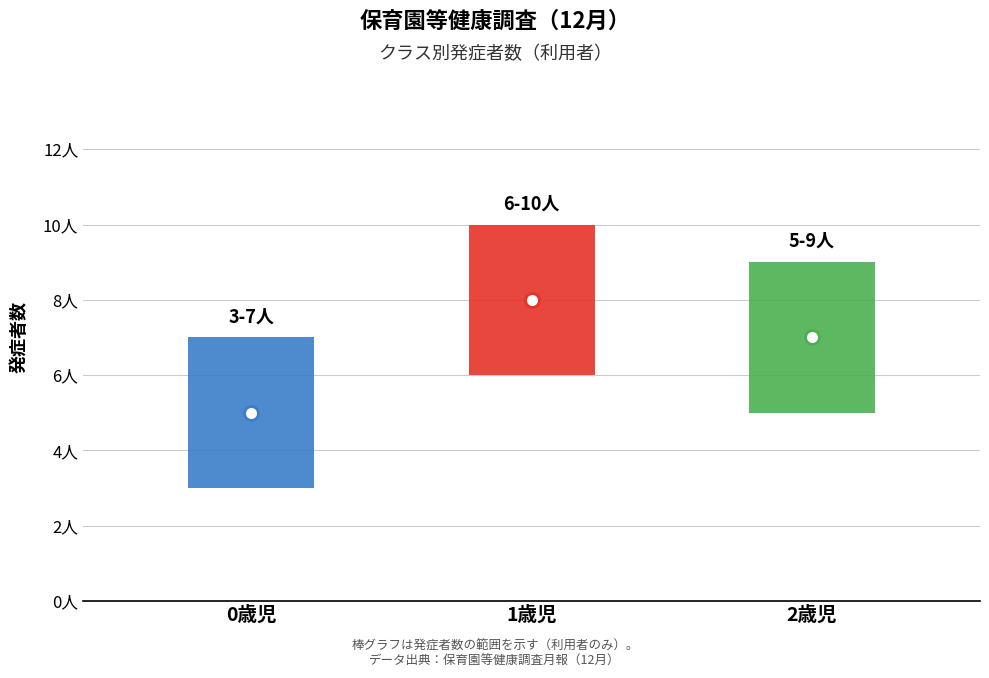

How many values are between 5 and 8?

3